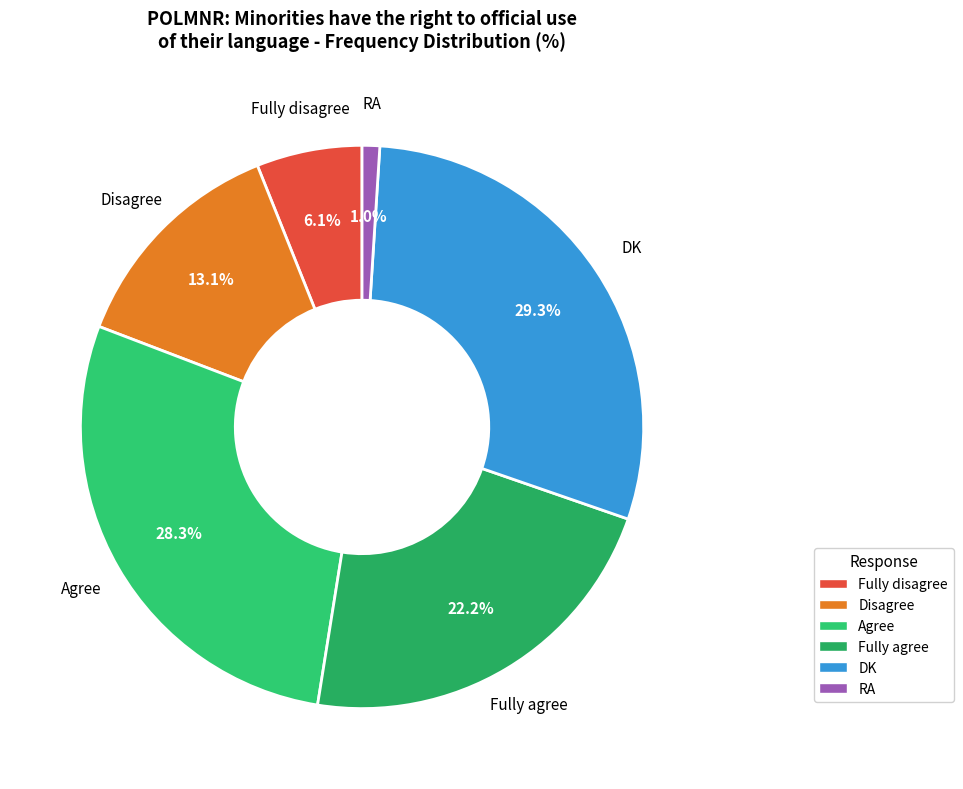

To the nearest percent, what portion does Fully agree represent?

22%